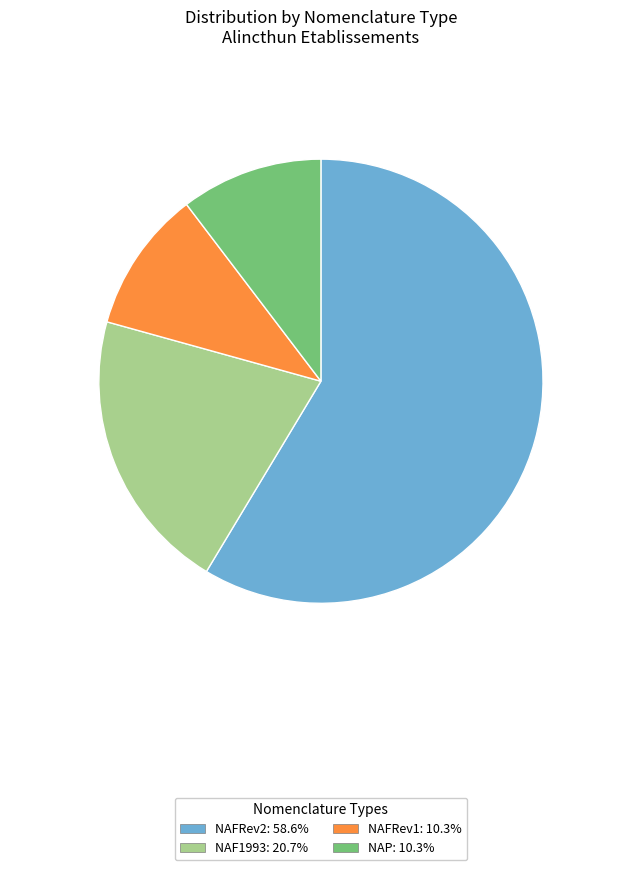

How many segments does this pie chart have?

4